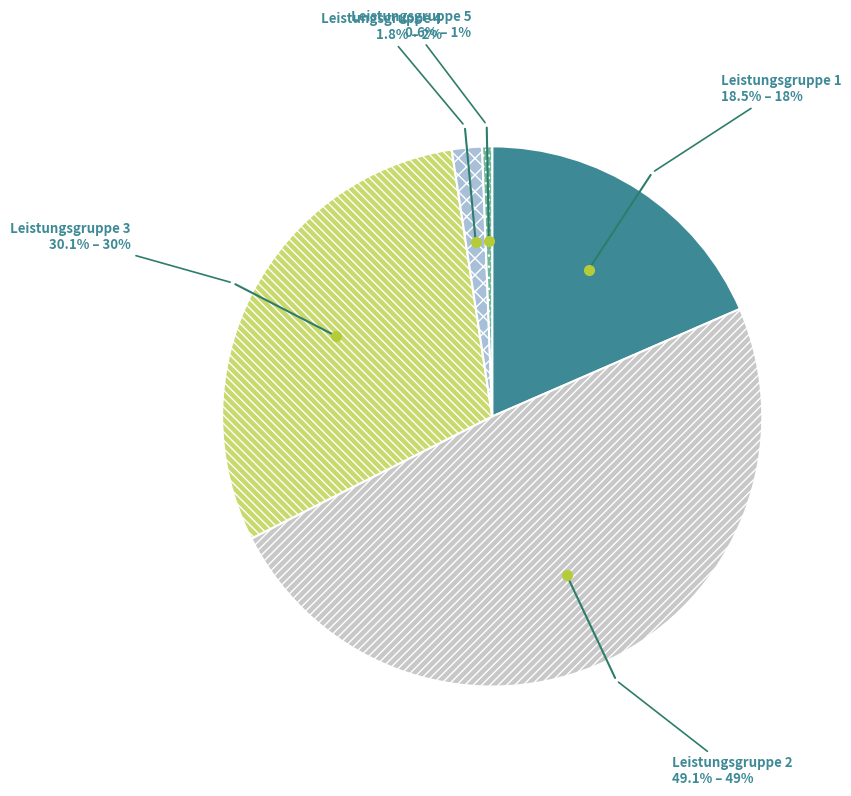

Is the sum of Leistungsgruppe 1 and Leistungsgruppe 4 greater than half?

No